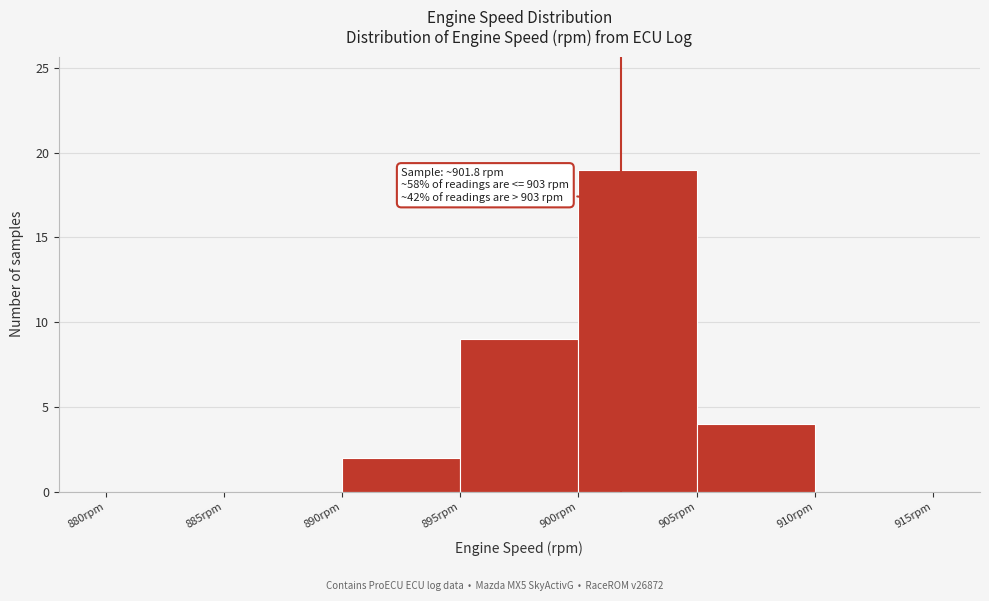

Over which range of the x-axis is the bar tallest?

900 to 905